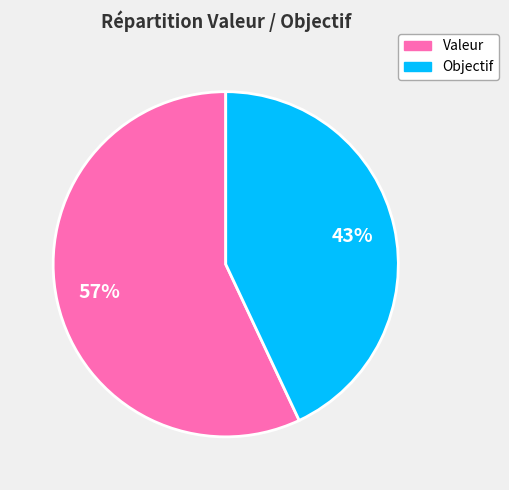

Which slice is the smallest?

Objectif